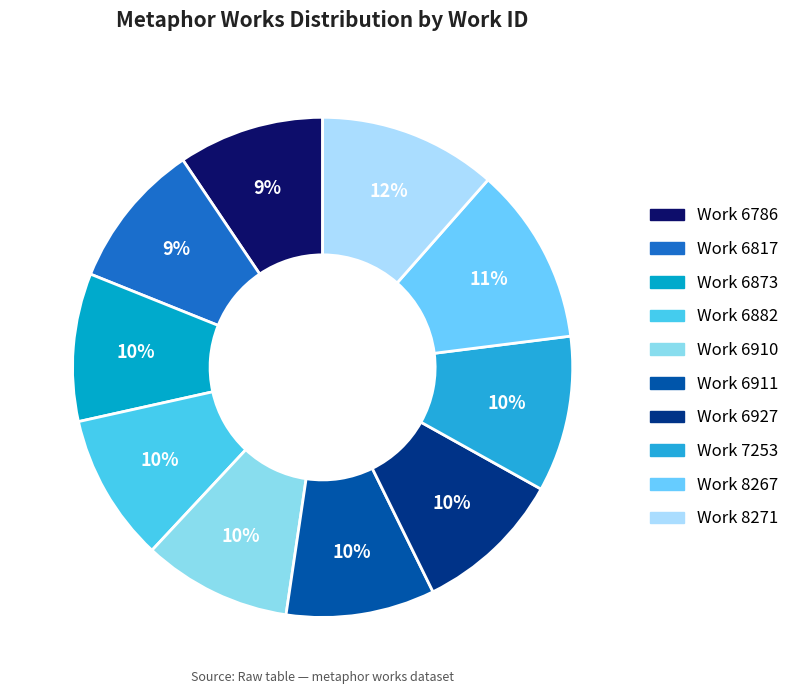

How many slices are in this pie chart?

10